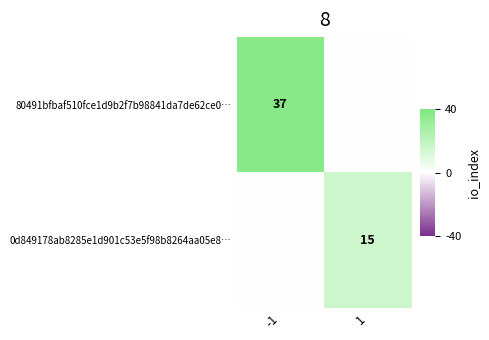

The 0d849178ab8285e1d901c53e5f98b8264aa05e8… series shows 26 at 1. True or false?

False